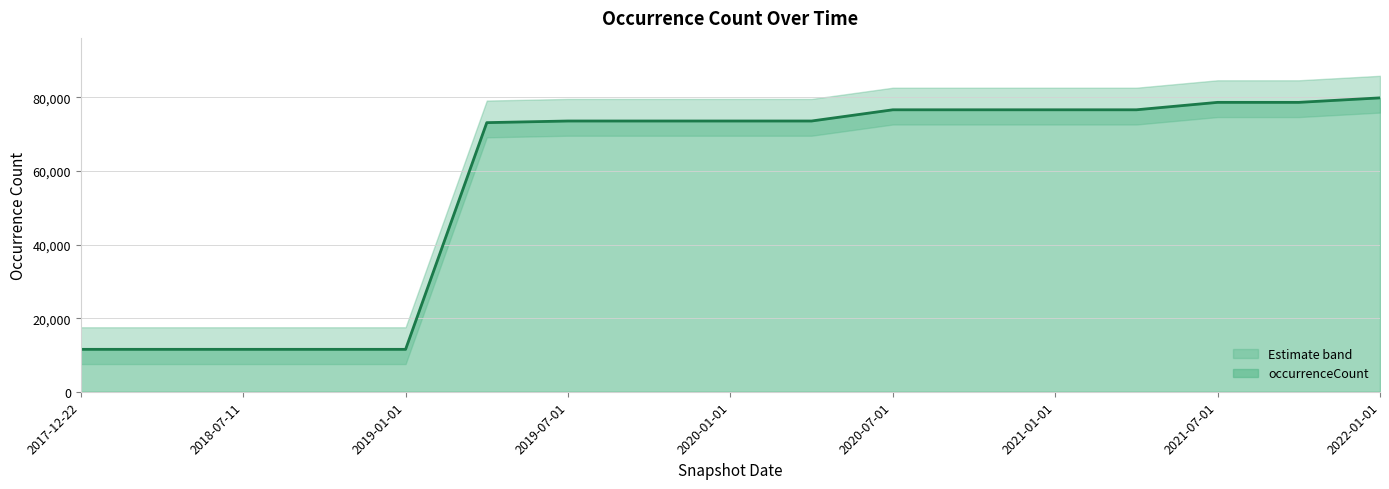

Reading left to right, list all the values displayed in this chart.

2017-12-22=11527	2018-04-09=11527	2018-07-11=11527	2018-09-28=11527	2019-01-01=11527	2019-04-06=73156	2019-07-01=73600	2019-10-09=73600	2020-01-01=73600	2020-04-01=73600	2020-07-01=76648	2020-10-01=76648	2021-01-01=76648	2021-04-01=76648	2021-07-01=78669	2021-10-01=78669	2022-01-01=79888